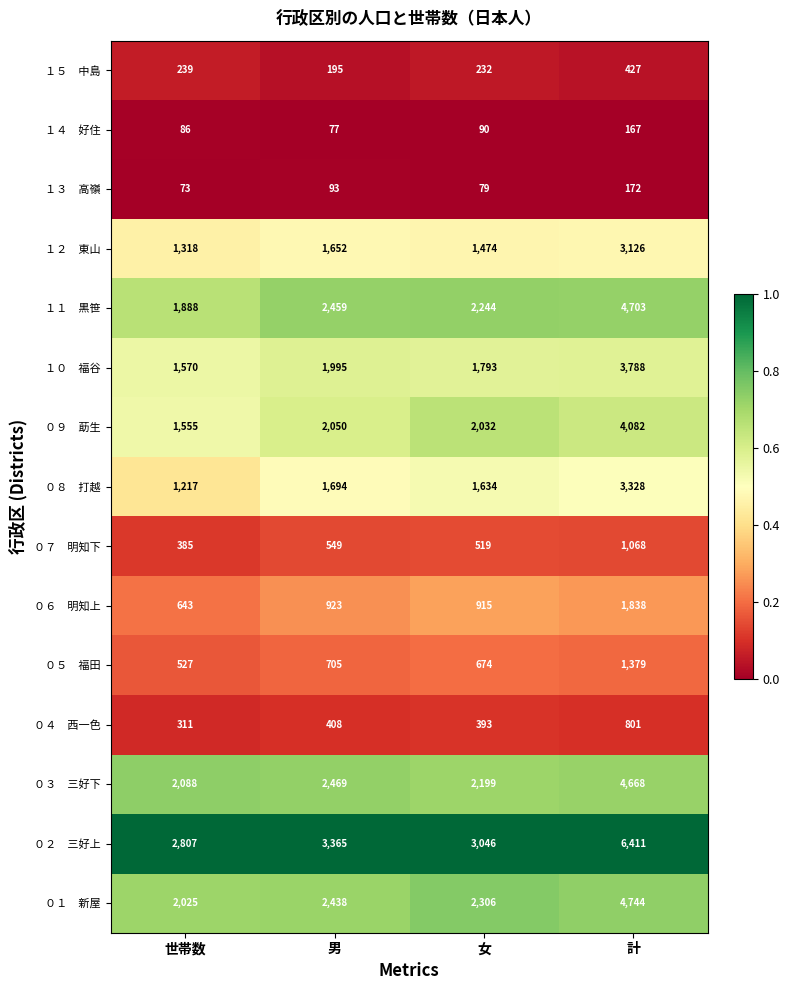

What is the difference between the highest and lowest values at 女?

2967